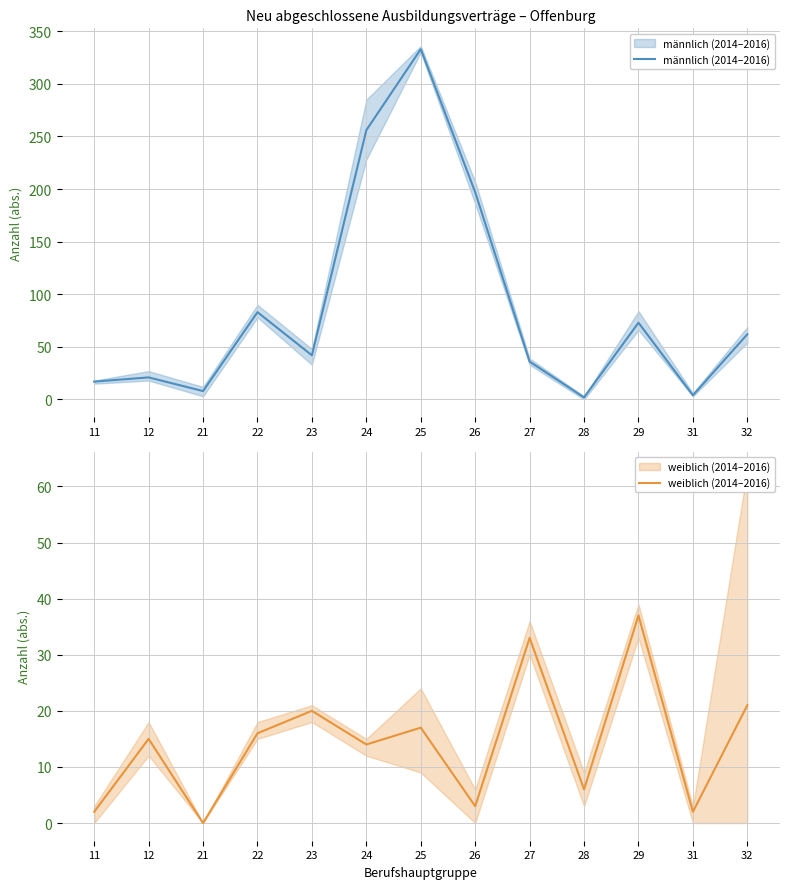

Which series has the widest spread of values?

männlich (2014–2016)